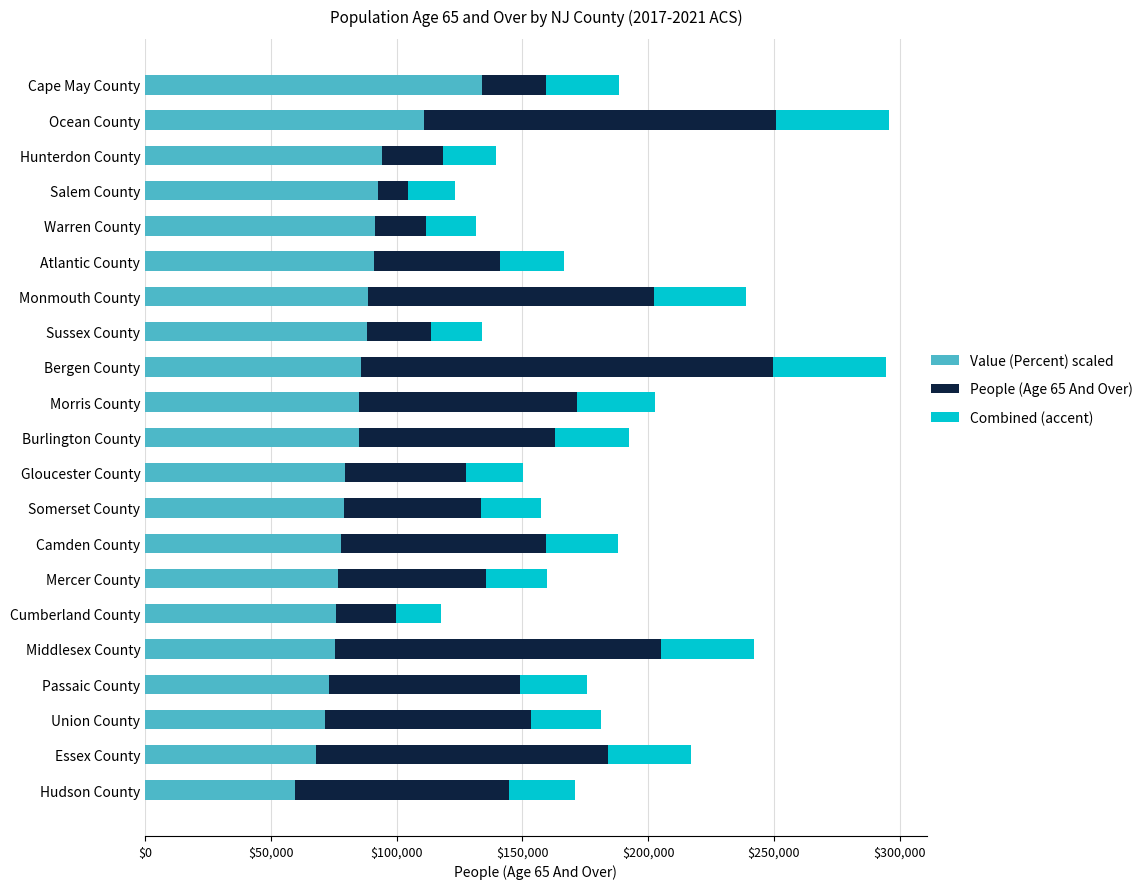

The Value (Percent) scaled series shows 59500.0 at Hudson County. True or false?

True